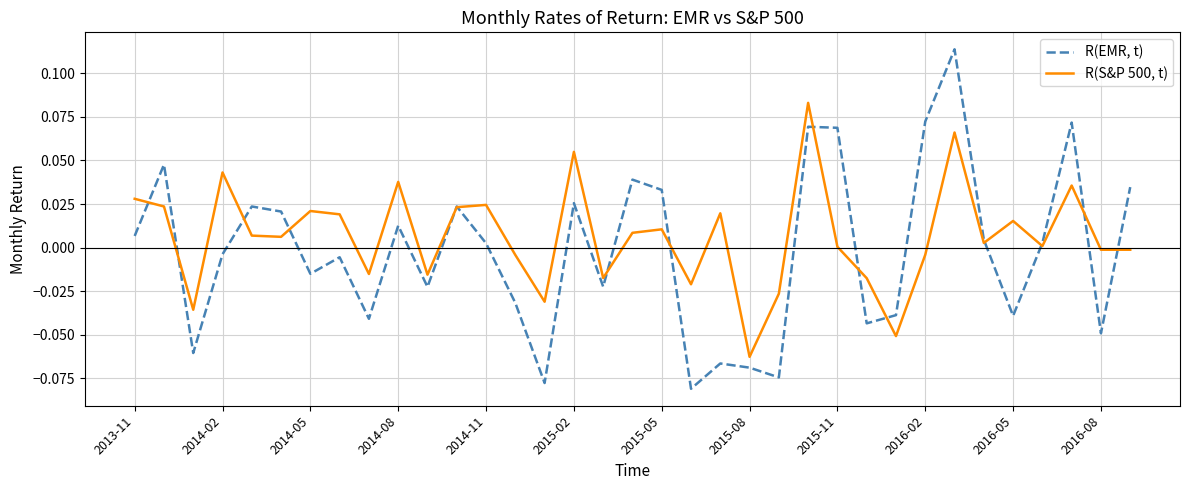

Rank the series by their average value, from lowest to highest.

R(EMR, t), R(S&P 500, t)